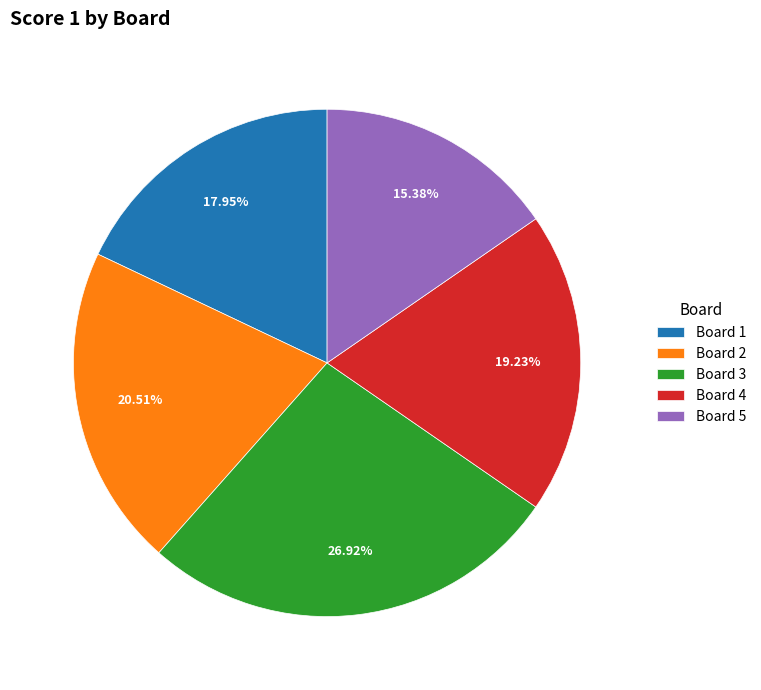

What percentage is the Board 2 slice, to the nearest percent?

21%